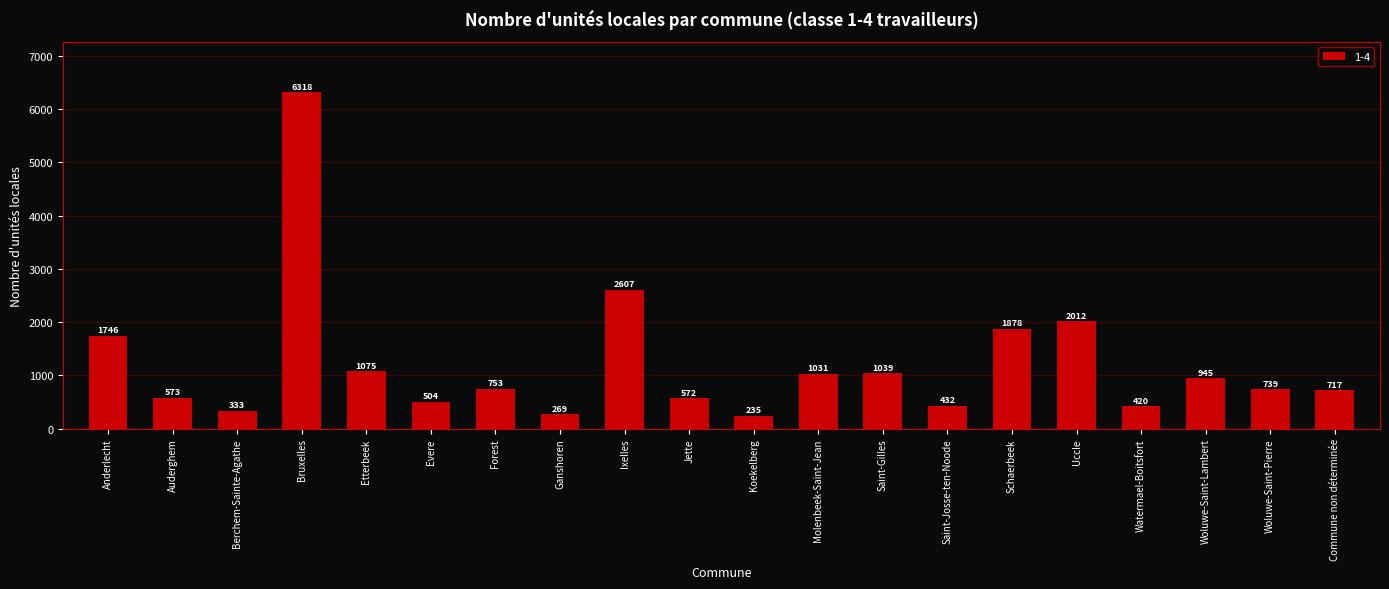

Reading right to left, transcribe all the data shown in this chart.

717	739	945	420	2012	1878	432	1039	1031	235	572	2607	269	753	504	1075	6318	333	573	1746